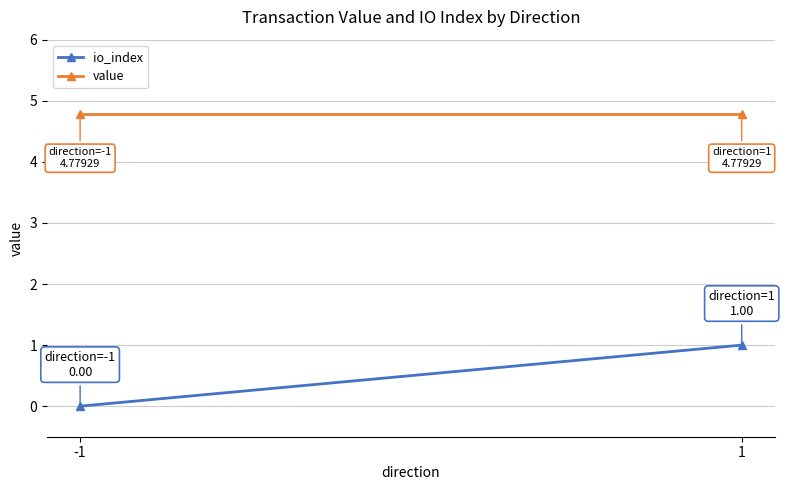

Is it true that io_index equals 0.6 at -1?

False